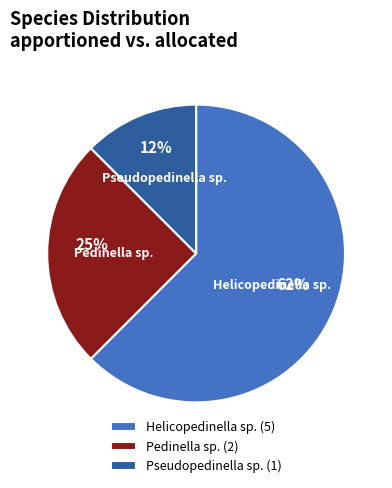

What is the ratio of the value at Pseudopedinella sp. to the value at Helicopedinella sp.?

0.2